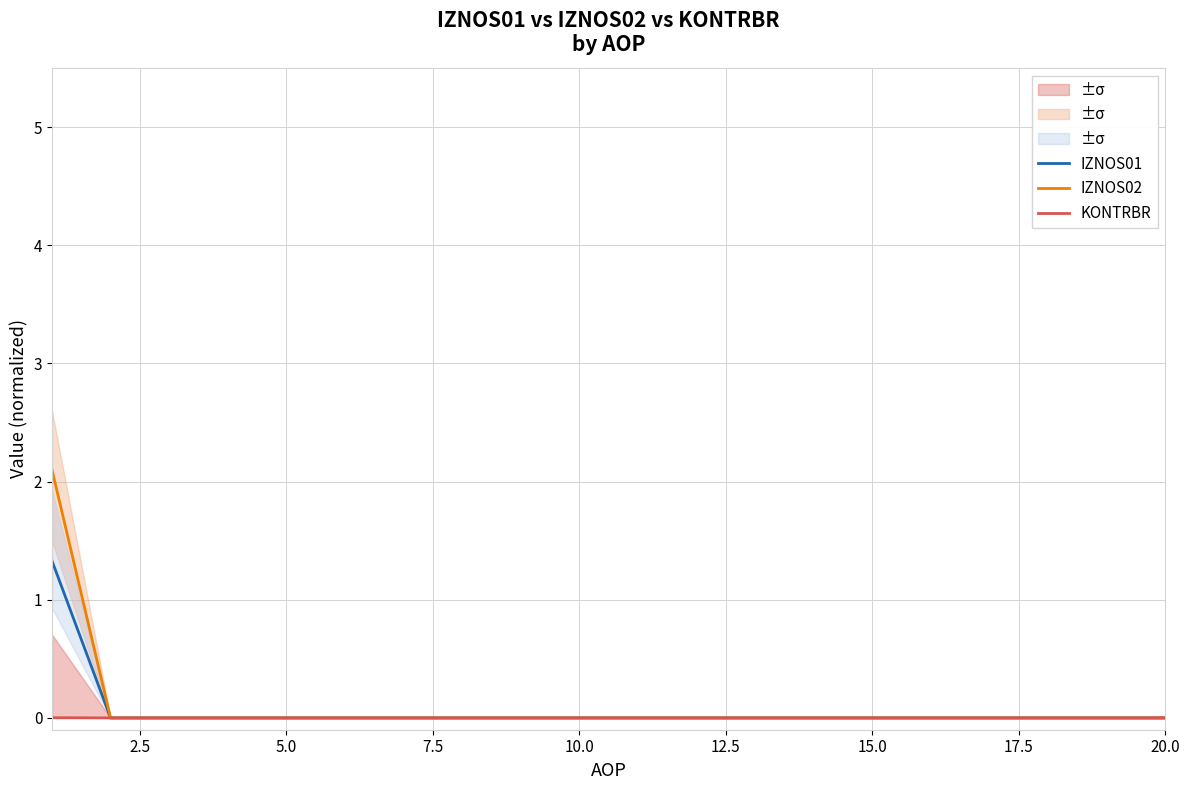

What is the maximum value for IZNOS01?

1.3